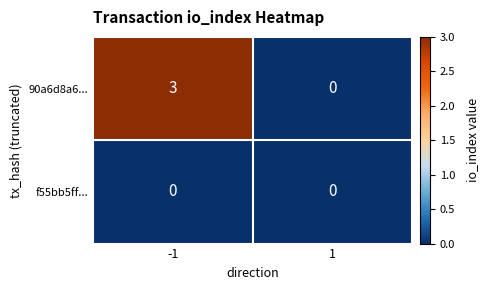

Which series has the largest total across all categories?

90a6d8a6...